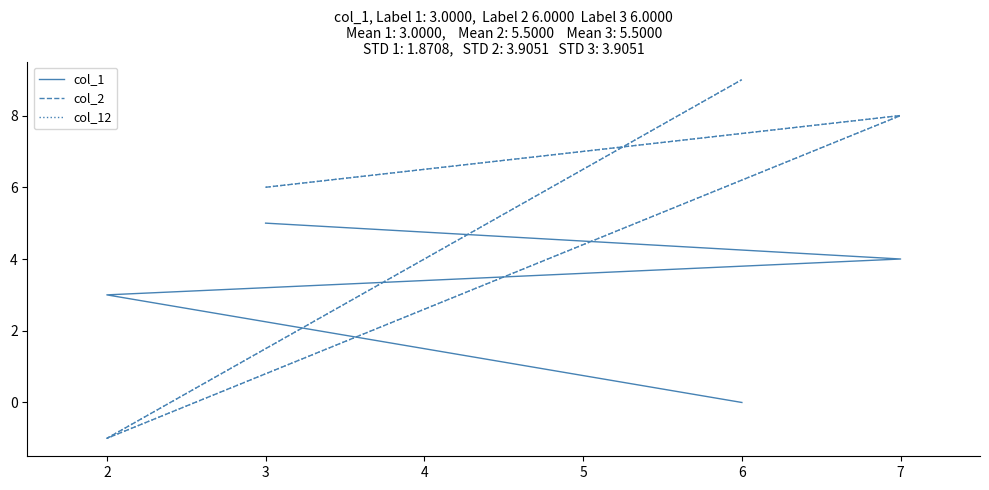

Which series has the largest total across all categories?

col_2